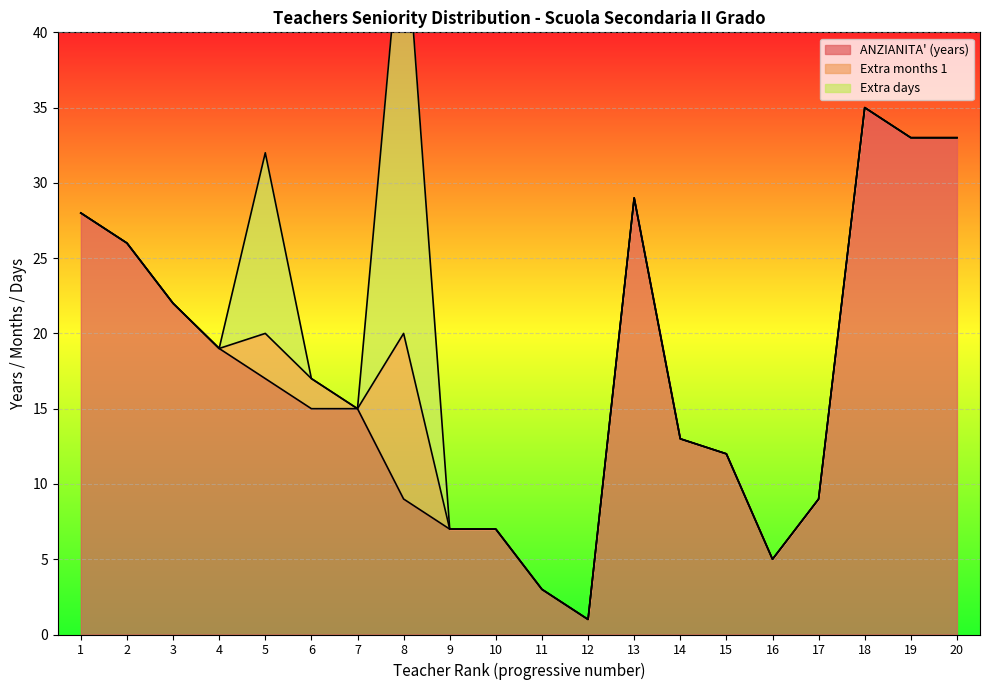

At which category does Extra days reach its first local peak?

5